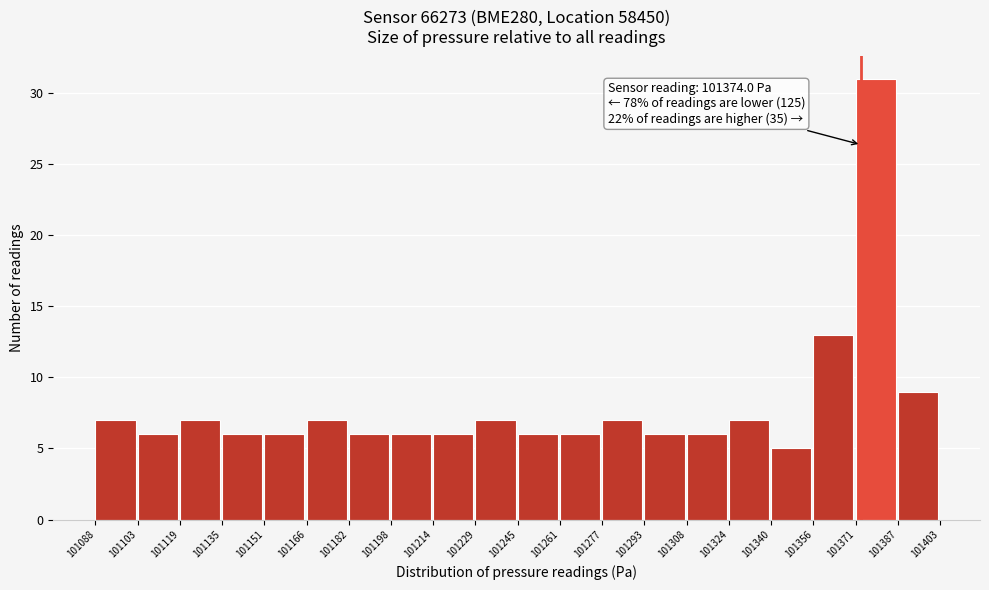

Over which range of the x-axis is the bar tallest?

101371 to 101387